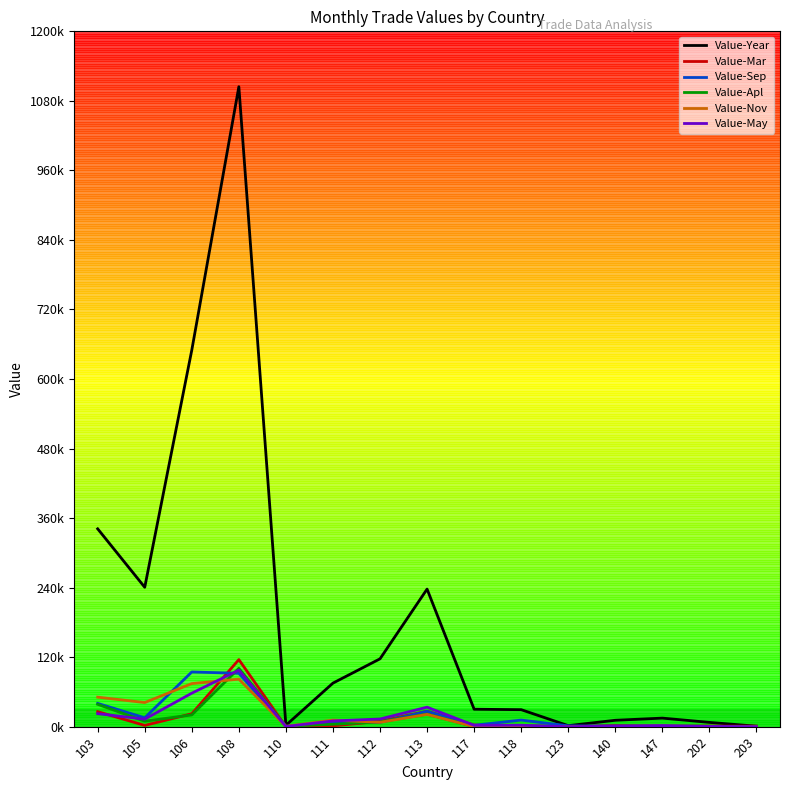

True or false: Value-Apl has a value of 20330 at 106.

True